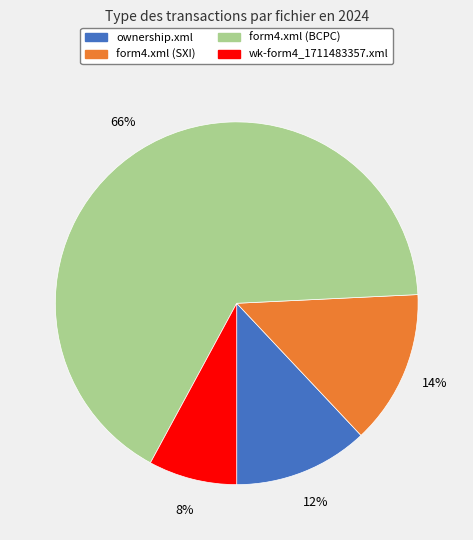

What percentage is the form4.xml (BCPC) slice, to the nearest percent?

66%